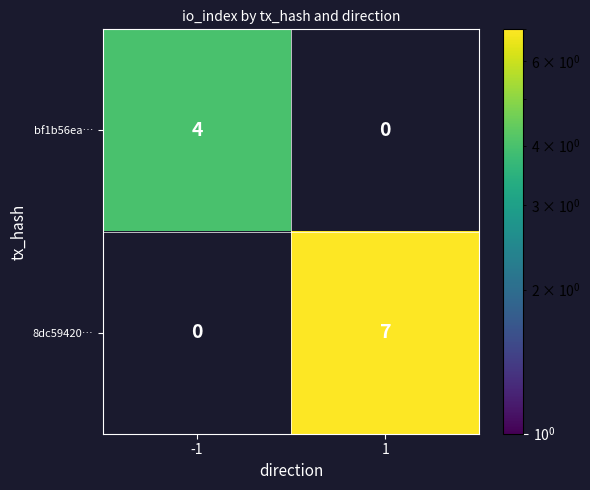

Reading left to right, list all the values displayed in this chart.

bf1b56ea…: -1=4	1=0
8dc59420…: -1=0	1=7